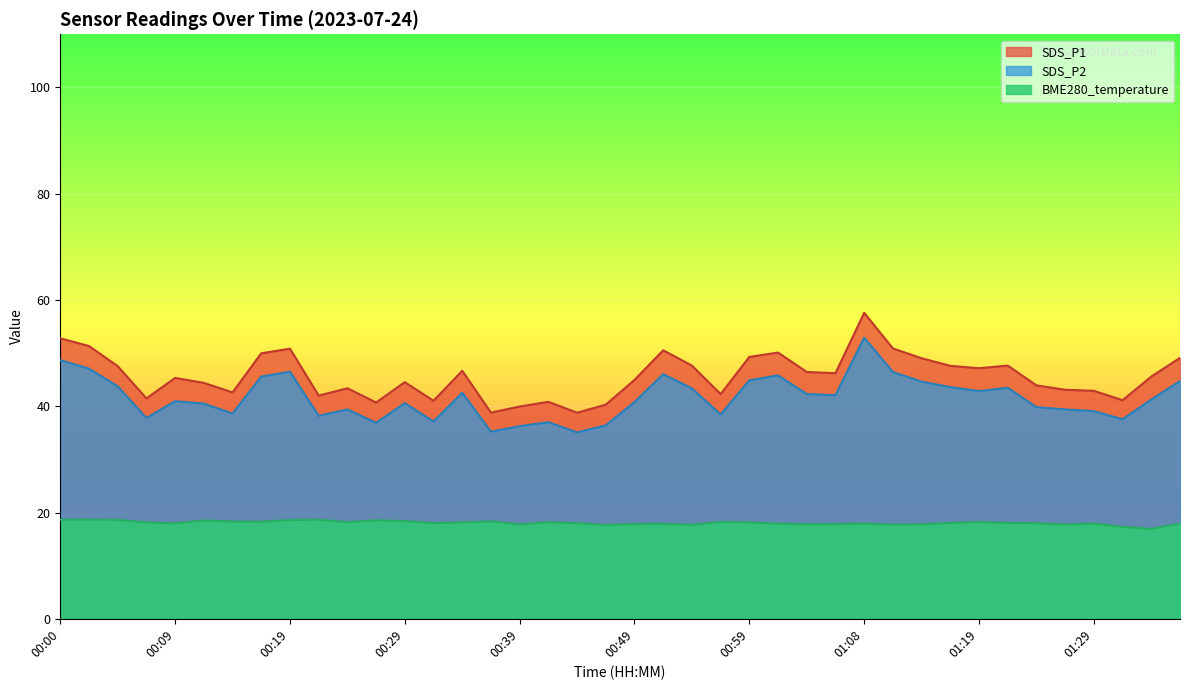

List the labels in order of value, largest first.

00:02, 00:00, 00:22, 00:05, 00:19, 00:27, 00:12, 00:29, 00:36, 00:14, 00:17, 00:56, 01:19, 00:24, 00:41, 00:59, 00:07, 00:34, 01:16, 01:21, 00:31, 00:44, 01:24, 00:09, 01:29, 01:08, 01:36, 01:01, 00:51, 00:49, 01:06, 01:03, 00:39, 01:13, 01:26, 01:11, 00:54, 00:46, 01:31, 01:34